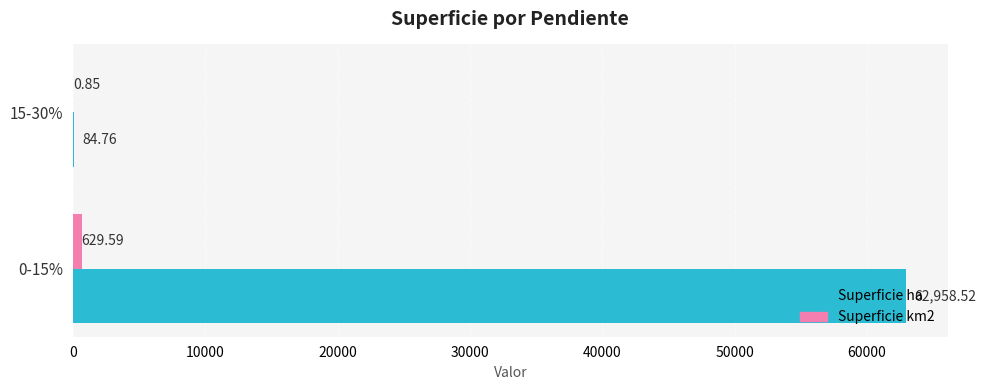

Which series changed the most between 0-15% and 15-30%?

Superficie ha